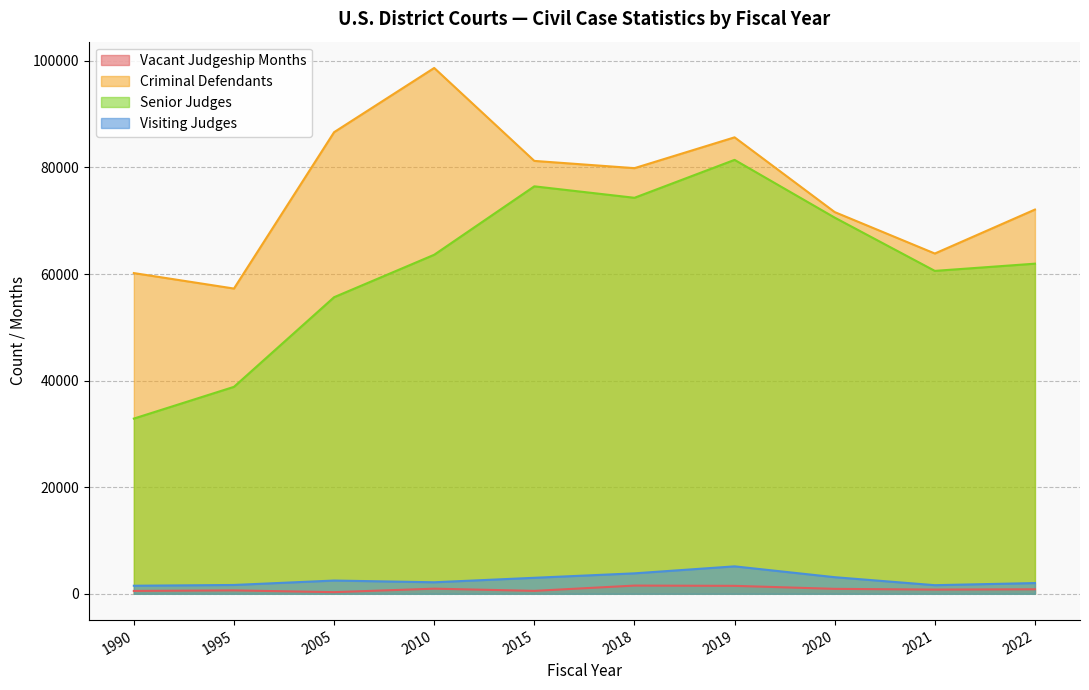

How many lines are shown in the chart?

4